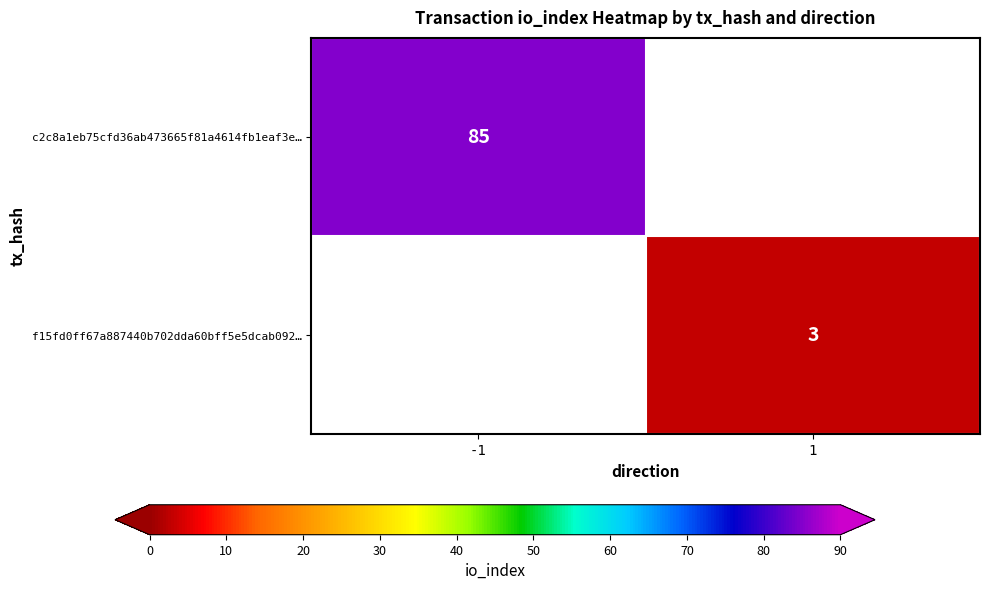

Is it true that f15fd0ff67a887440b702dda60bff5e5dcab092… equals 5 at 1?

False